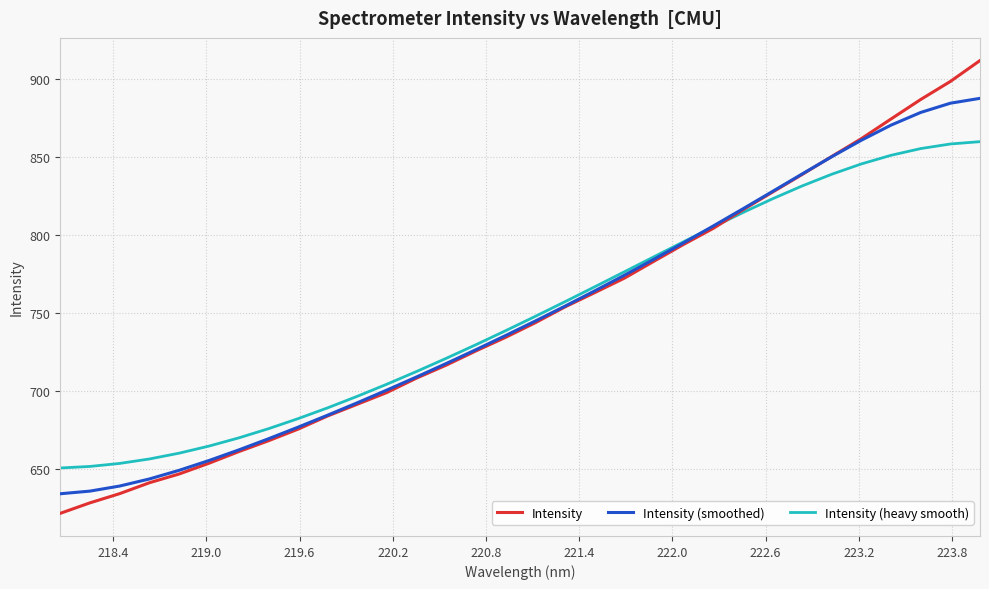

Which series has the largest range (max minus min)?

Intensity